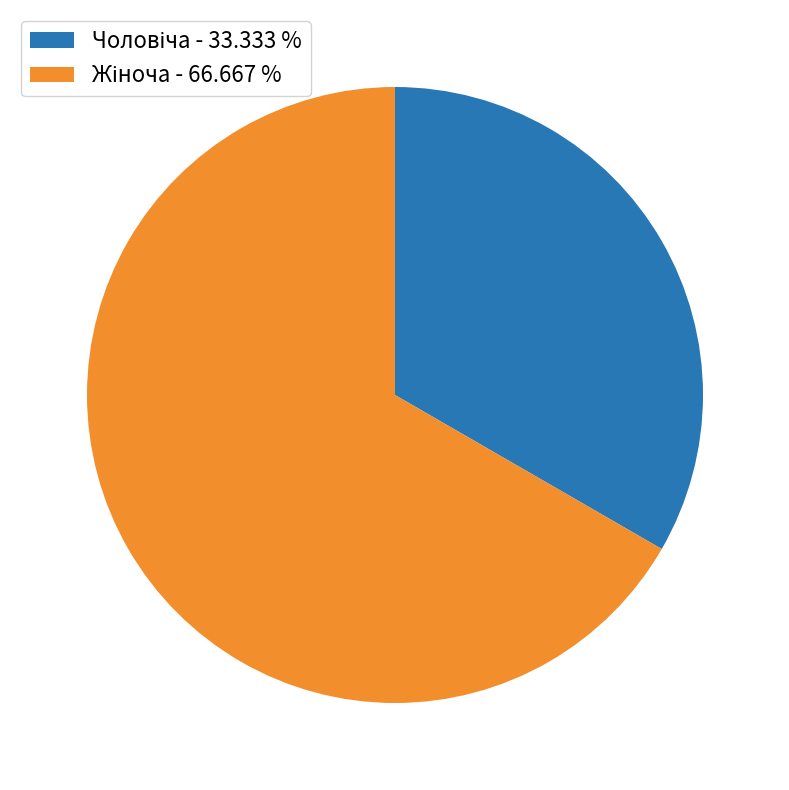

Is there a majority slice in this chart?

Yes